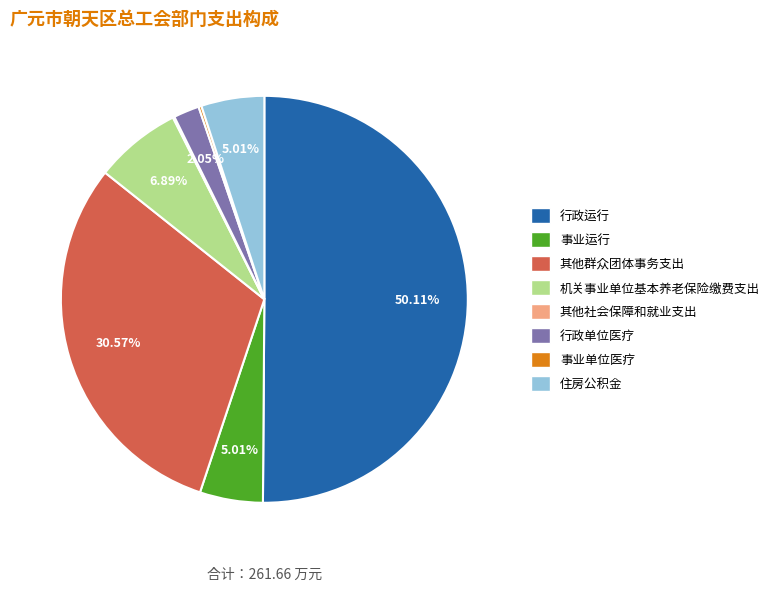

What percentage do 其他群众团体事务支出 and 住房公积金 together represent?

35.6%